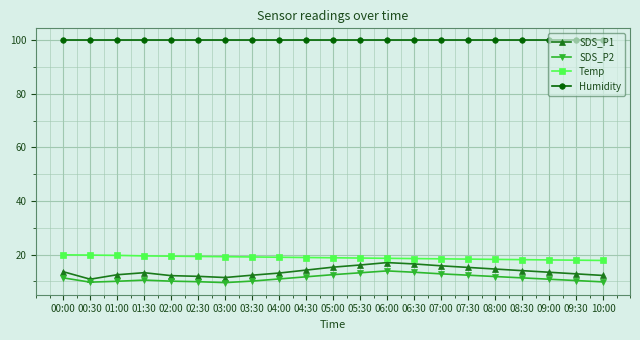

What is the difference between the maximum and second lowest values in the SDS_P1 series?

5.6